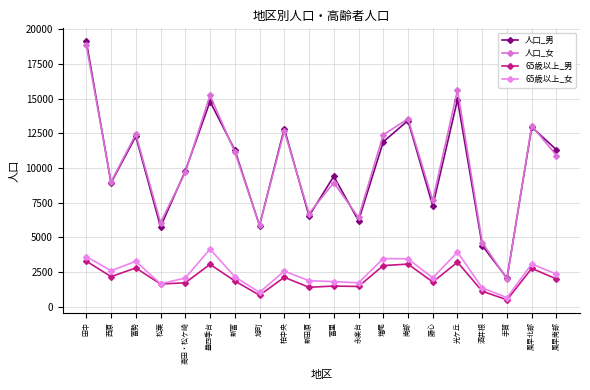

What is the average value of the 人口_女 series?

10140